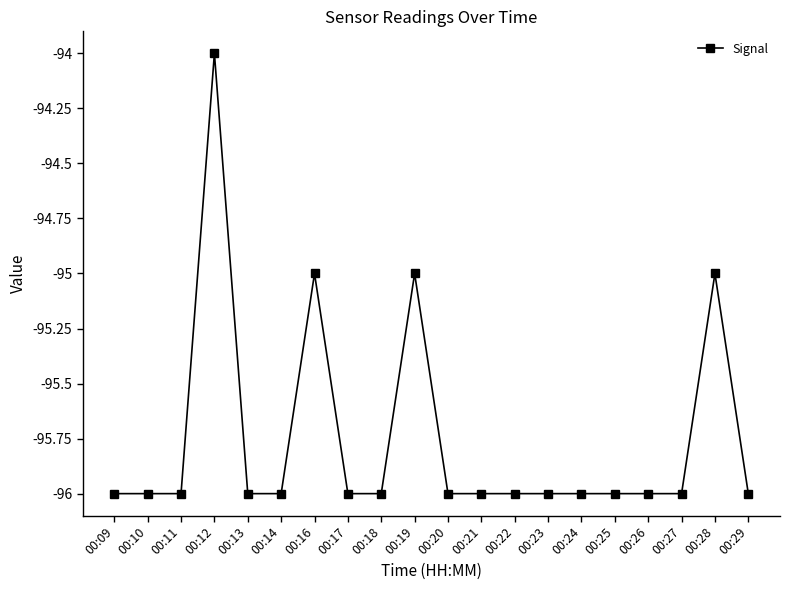

Does the chart display data point markers on the line(s)?

Yes